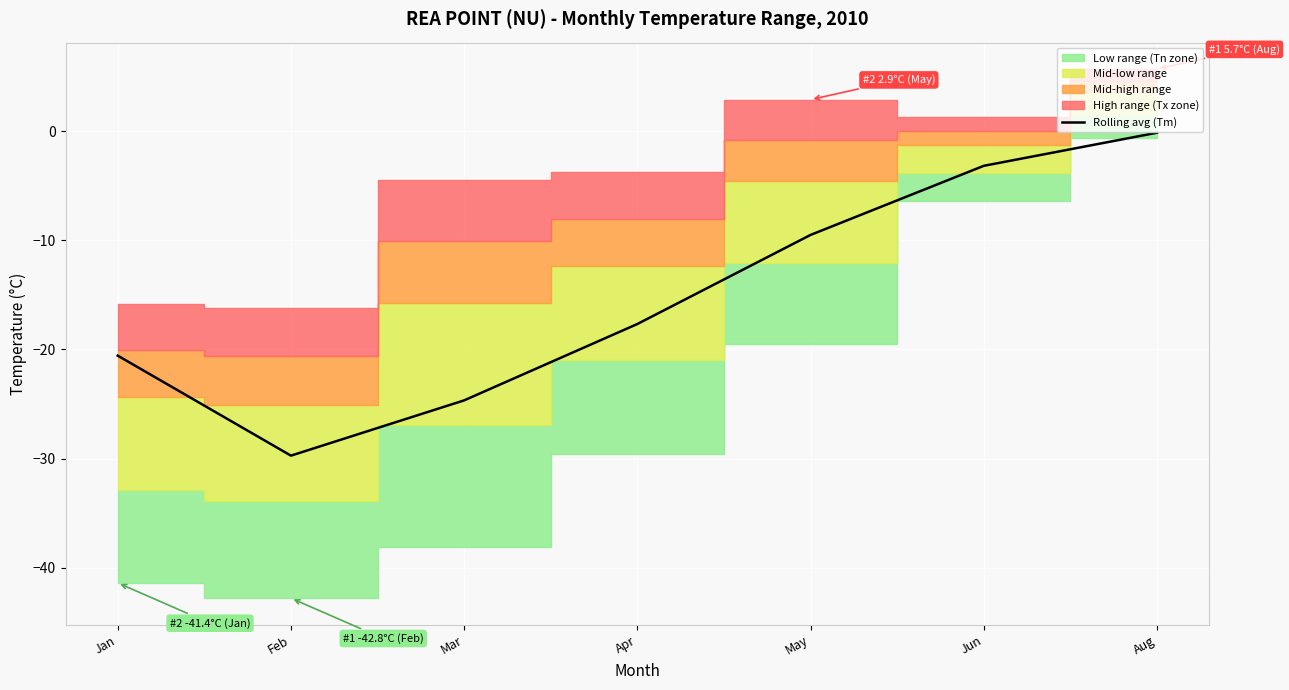

True or false: there are more than 1 points higher than both neighbors.

False